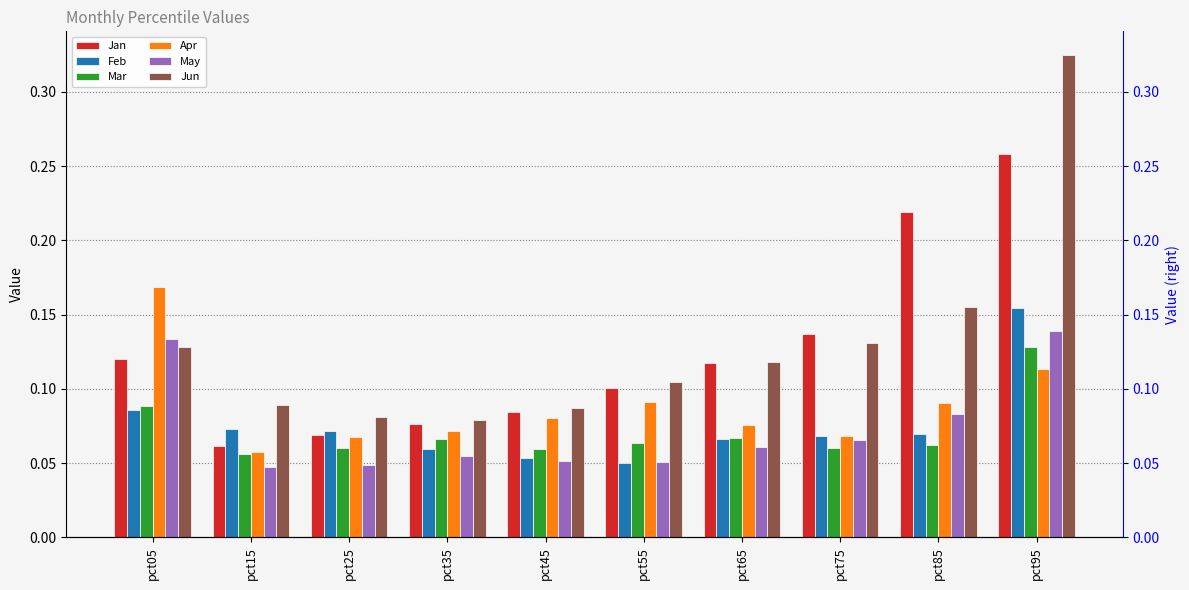

The Mar series shows 0.1 at pct15. True or false?

True